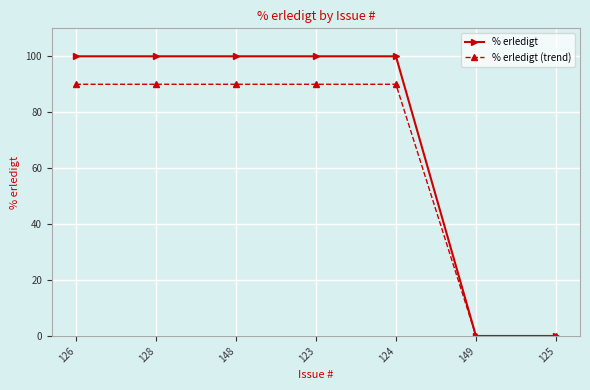

What is the spread (max minus min) of values at 128?

10